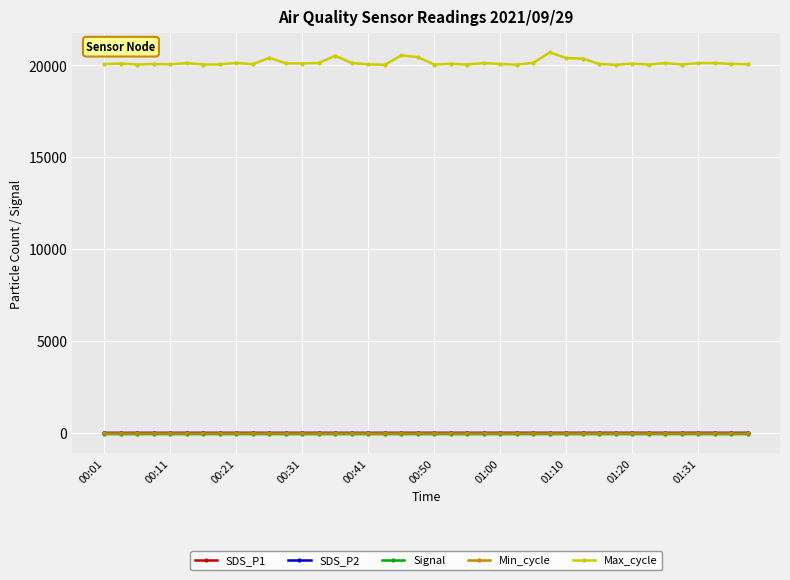

Which series has the widest spread of values?

Max_cycle